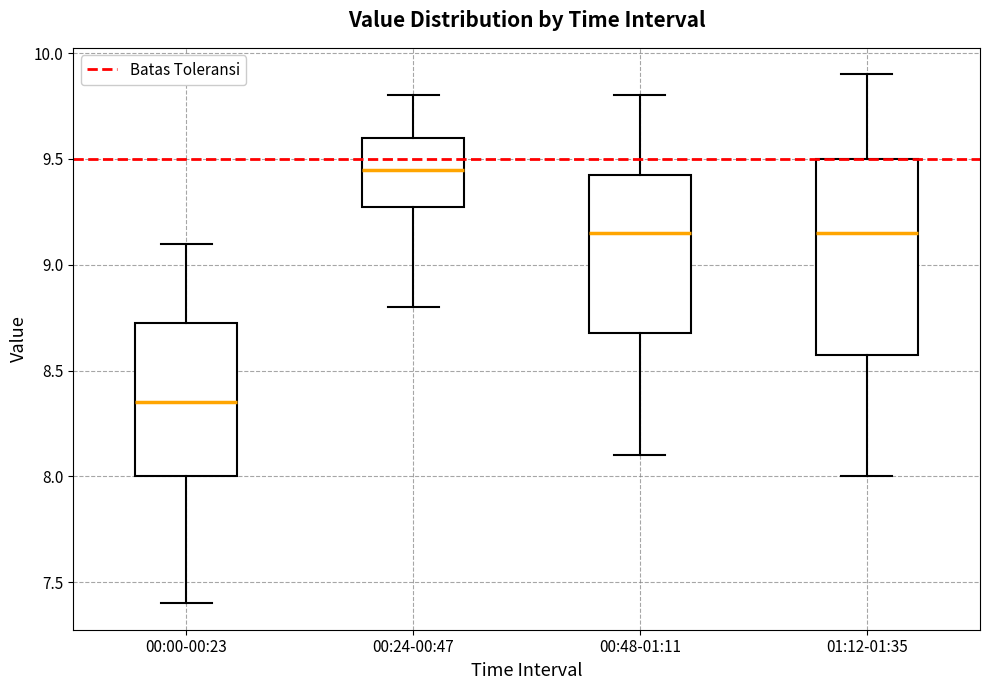

Which box is the tallest, from its lower edge to its upper edge?

01:12-01:35